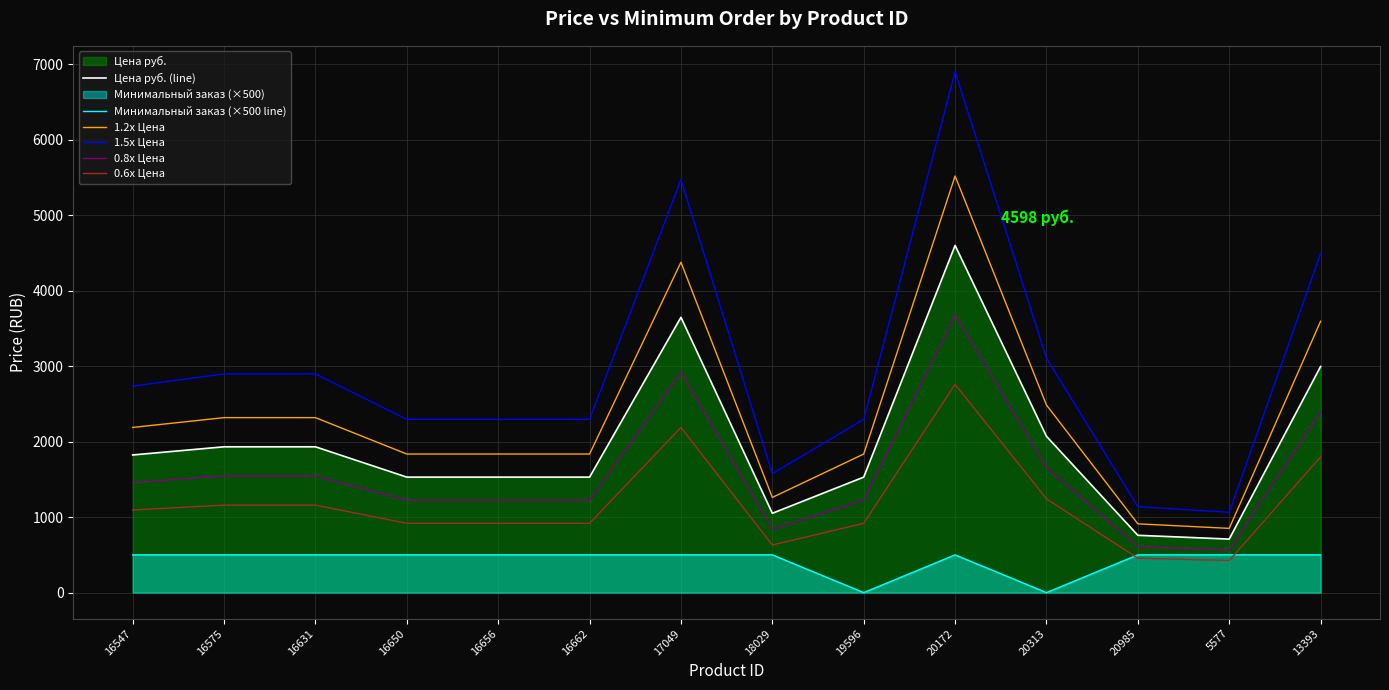

Does the chart have visible grid lines?

Yes